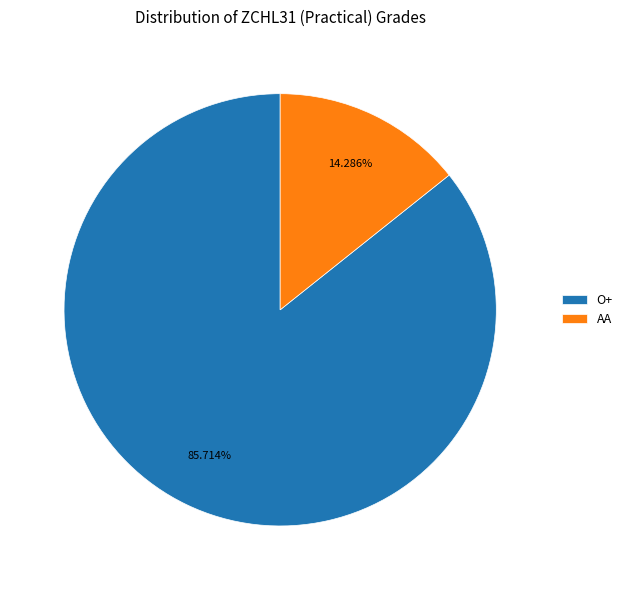

Rank the categories by value from lowest to highest.

AA, O+